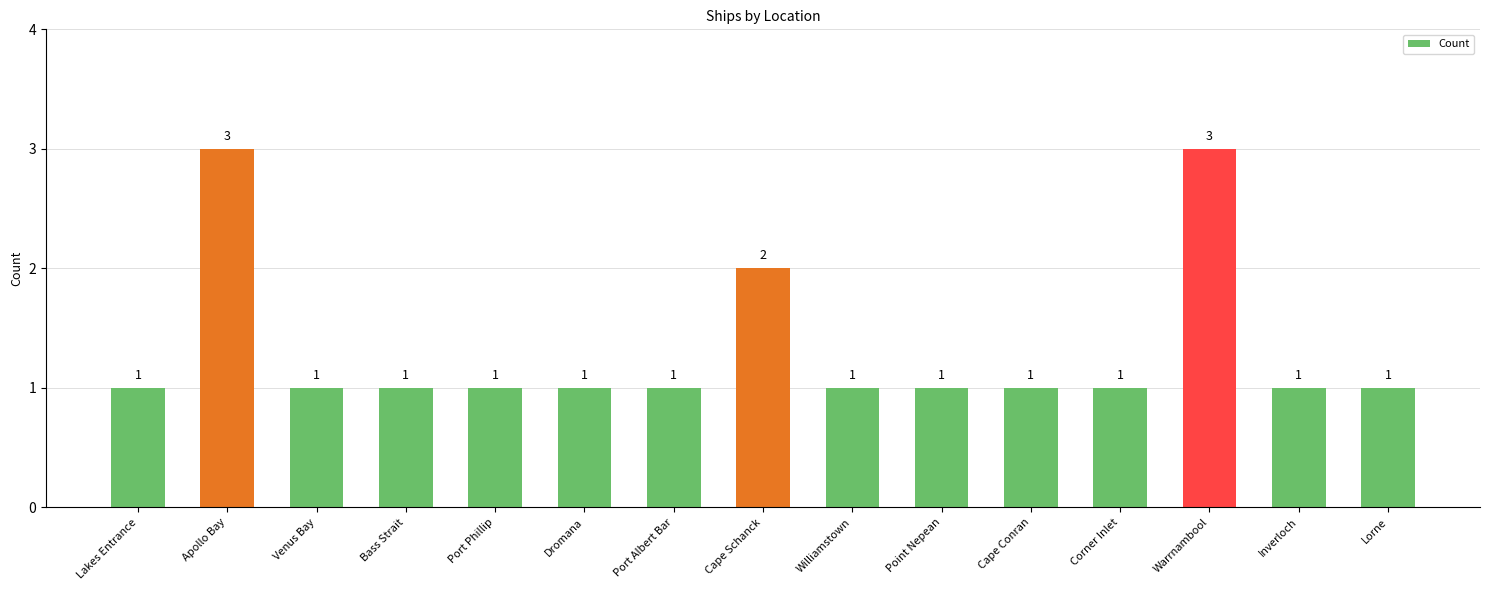

Reading right to left, list all the values displayed in this chart.

Lorne=1	Inverloch=1	Warrnambool=3	Corner Inlet=1	Cape Conran=1	Point Nepean=1	Williamstown=1	Cape Schanck=2	Port Albert Bar=1	Dromana=1	Port Phillip=1	Bass Strait=1	Venus Bay=1	Apollo Bay=3	Lakes Entrance=1